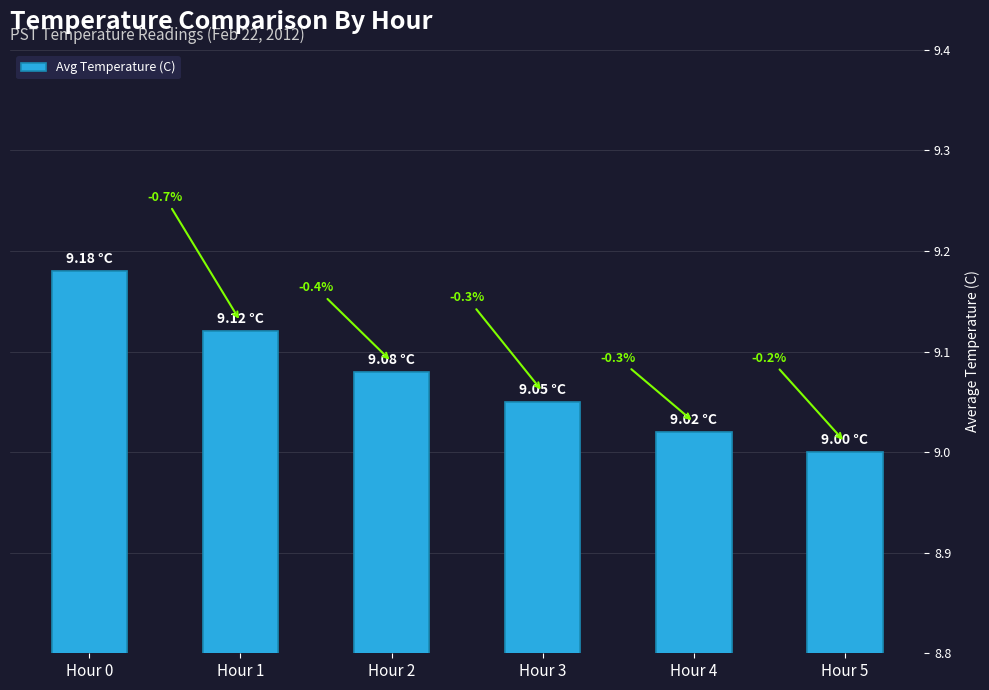

The value at Hour 0 is 13.2. True or false?

False